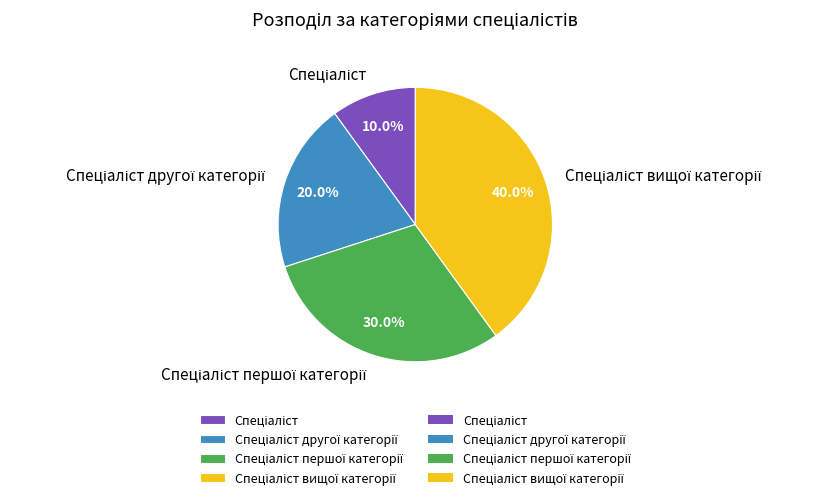

Is there a majority slice in this chart?

No